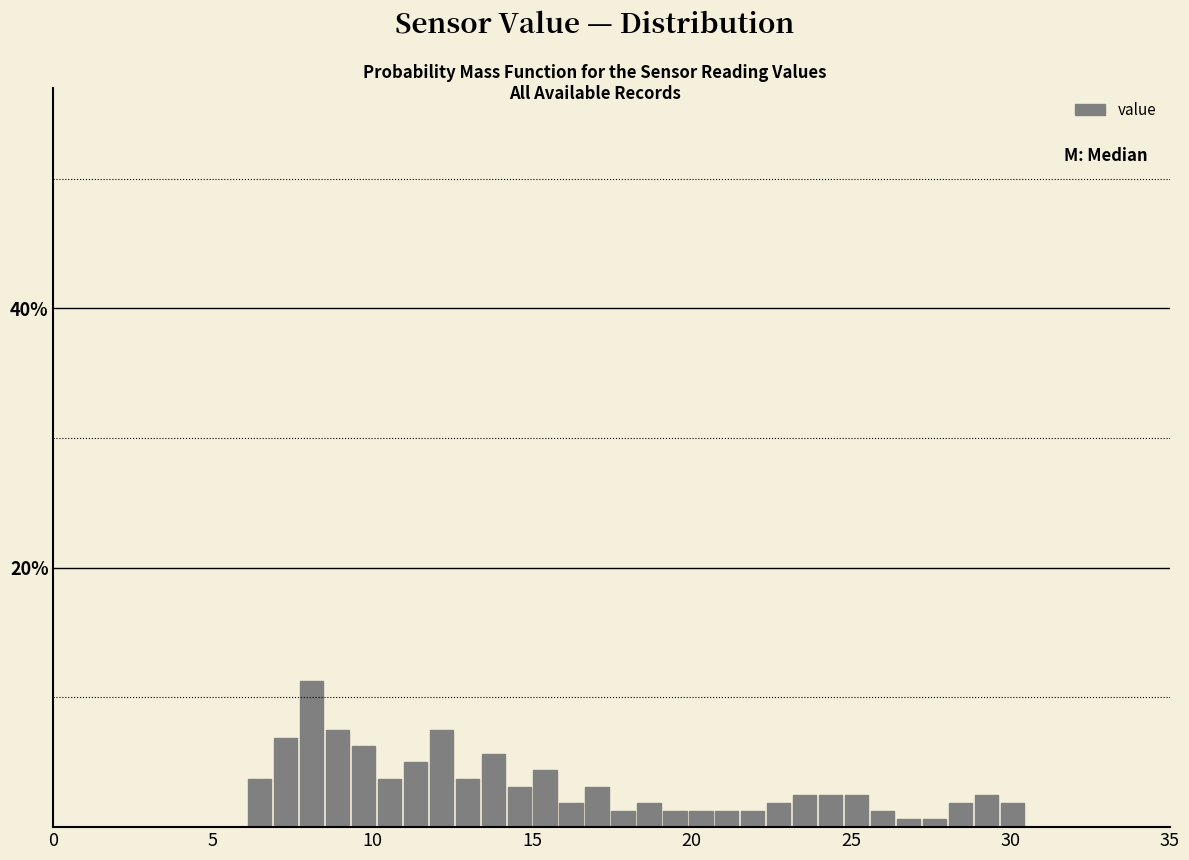

Around what value on the x-axis is the tallest bar? Give the approximate position of its centre, as read against the axis.

8.0